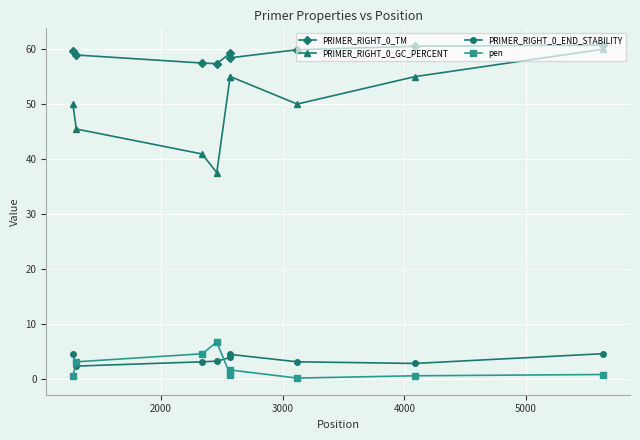

What is the value of the PRIMER_RIGHT_0_GC_PERCENT point at the 9th from the left?

60.0